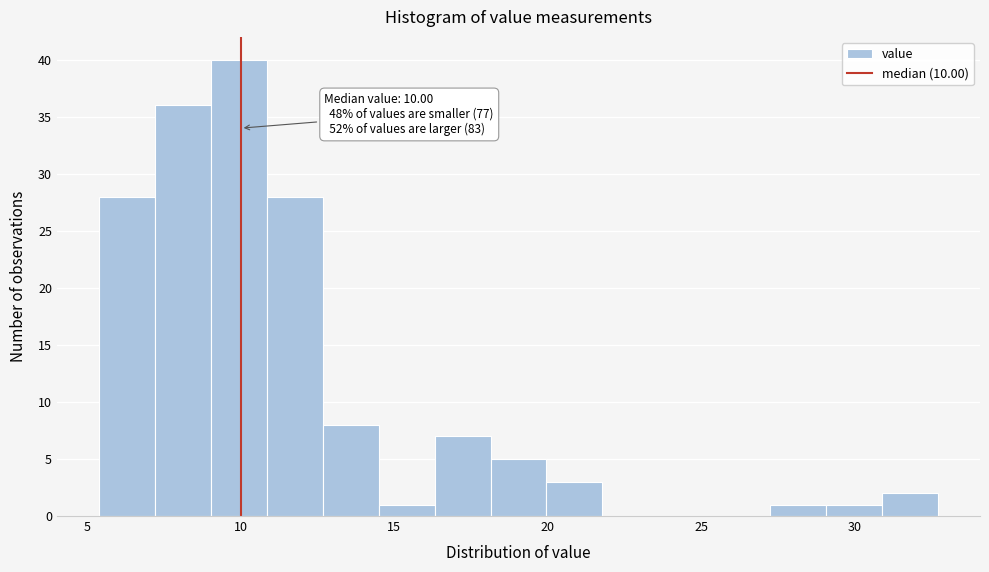

Around what value on the x-axis is the tallest bar? Give the approximate position of its centre, as read against the axis.

10.0